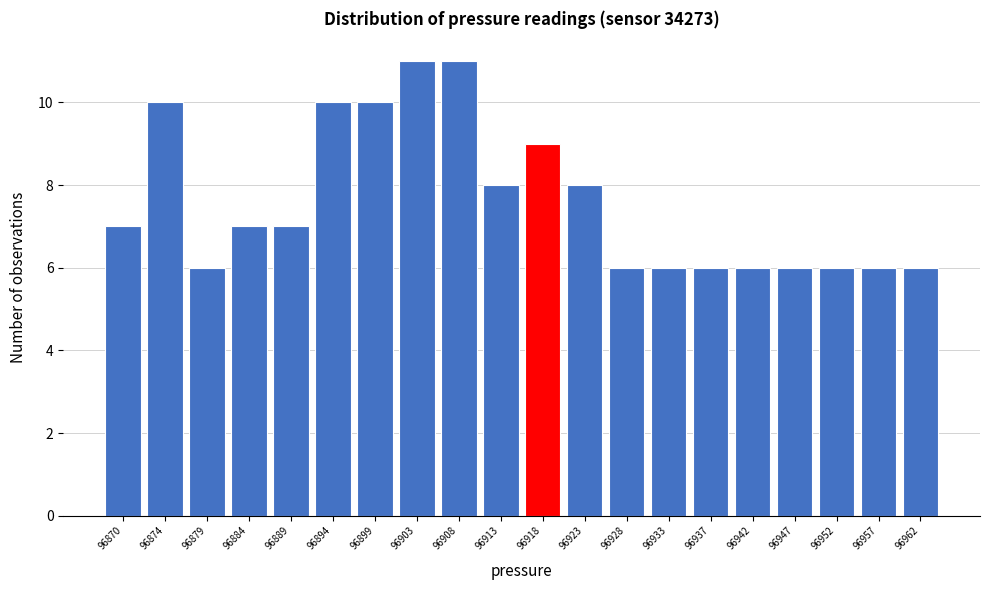

Reading left to right, list all the values displayed in this chart.

96870=7	96874=10	96879=6	96884=7	96889=7	96894=10	96899=10	96903=11	96908=11	96913=8	96918=9	96923=8	96928=6	96933=6	96937=6	96942=6	96947=6	96952=6	96957=6	96962=6